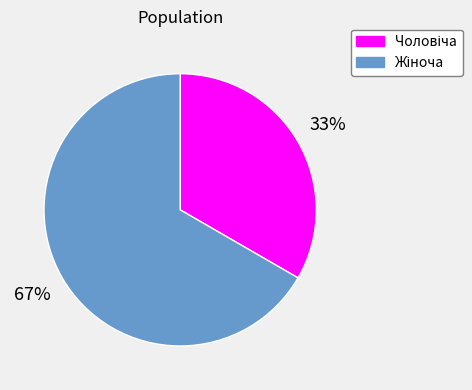

To the nearest percent, what is the average slice percentage?

50%